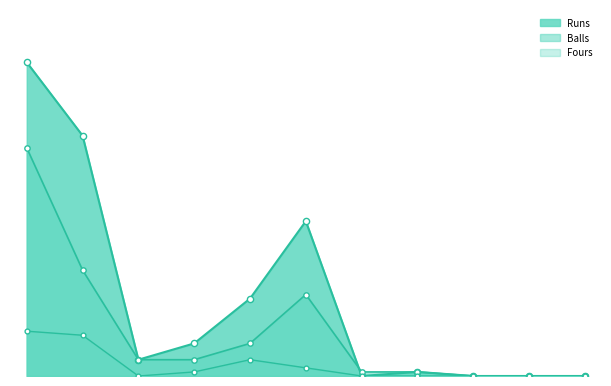

Which series has the largest total across all categories?

Runs